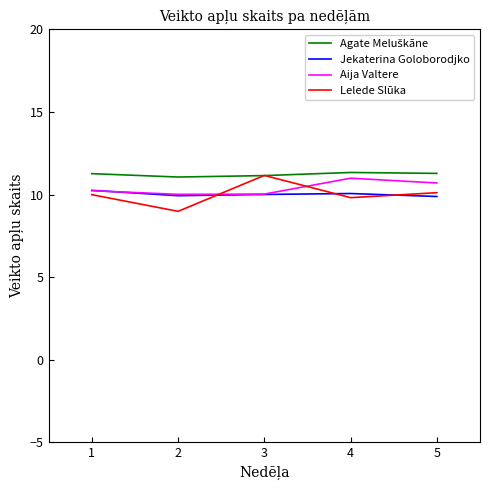

Read the Agate Meluškāne value at 4.

11.3